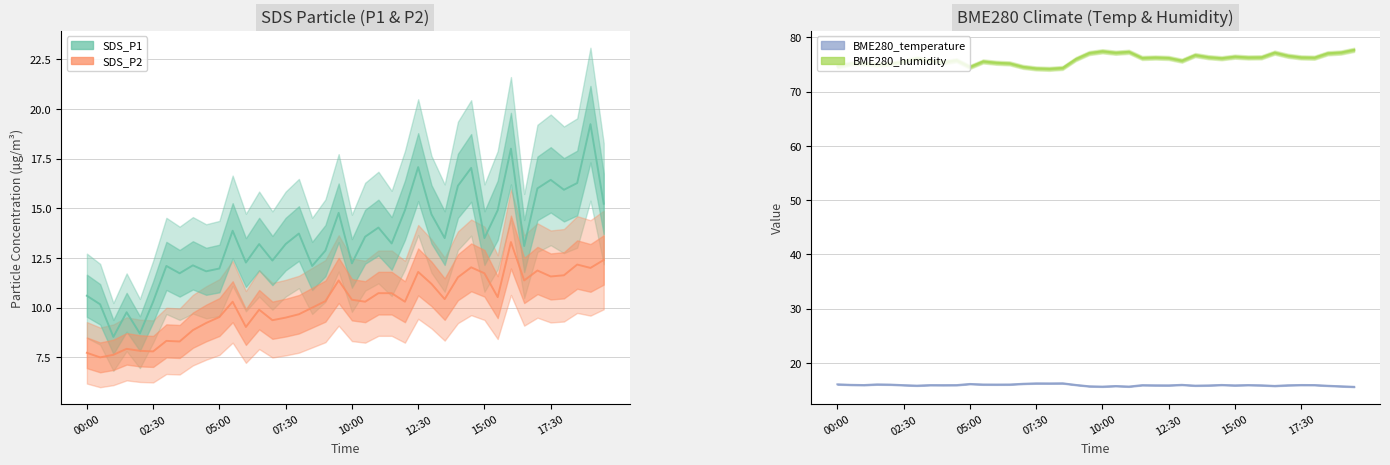

Rank the series at 34 from highest to lowest value.

BME280_humidity, SDS_P1, BME280_temperature, SDS_P2